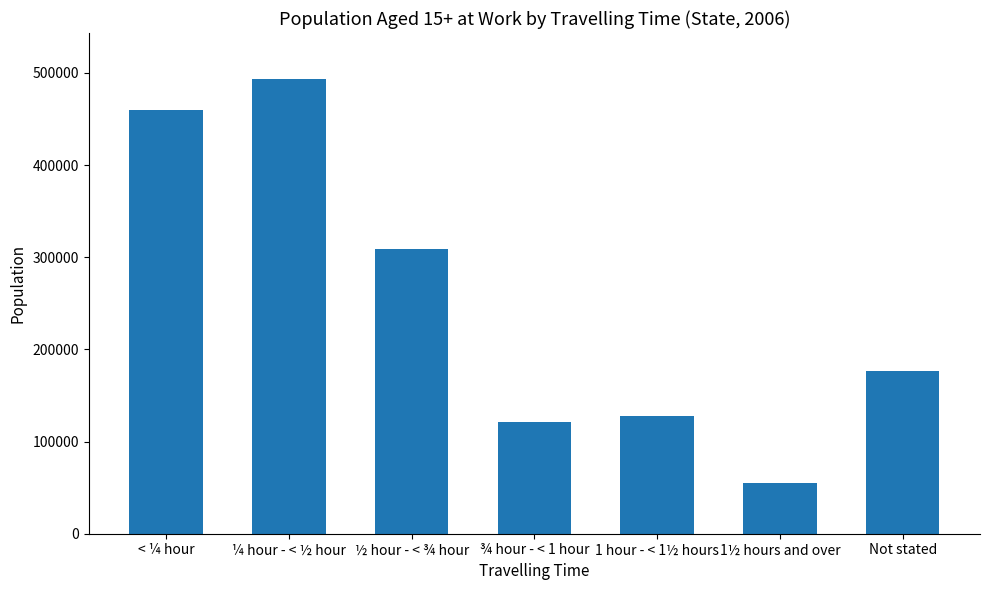

What is the label of the 4th bar from the right?

¾ hour - < 1 hour